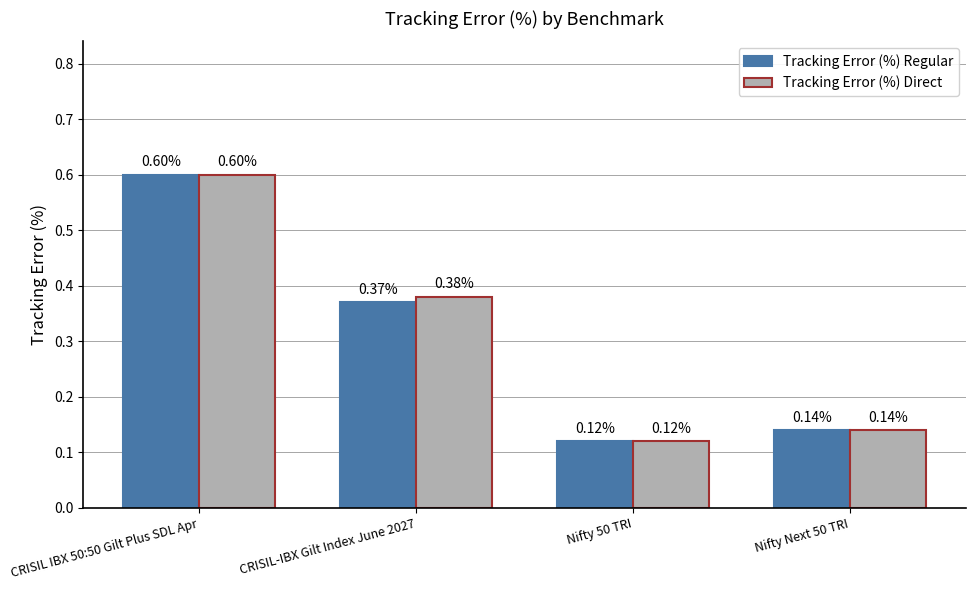

Are the bars horizontal?

No